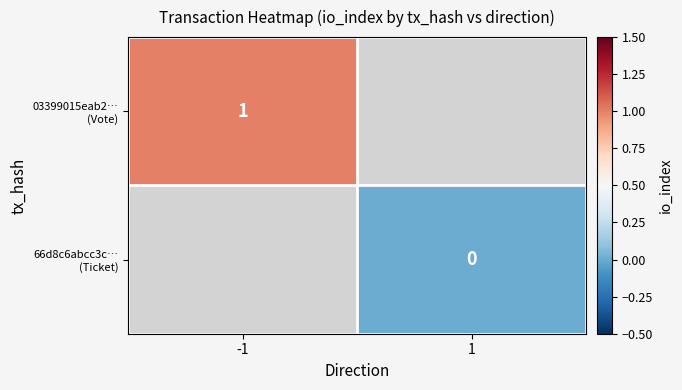

The 03399015eab2… (Vote) series shows 1.0 at -1. True or false?

True